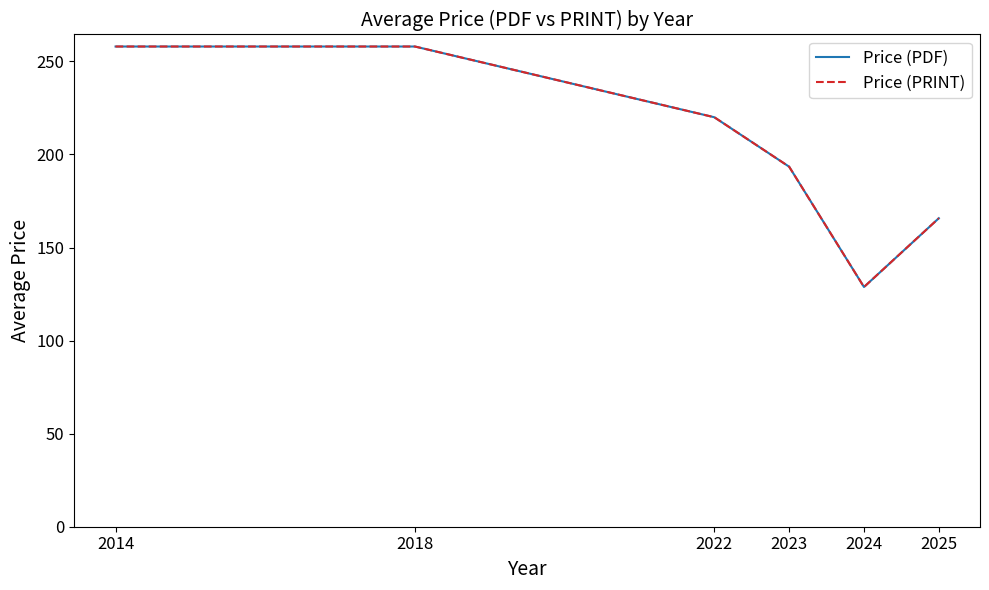

Does the chart display data point markers on the line(s)?

No